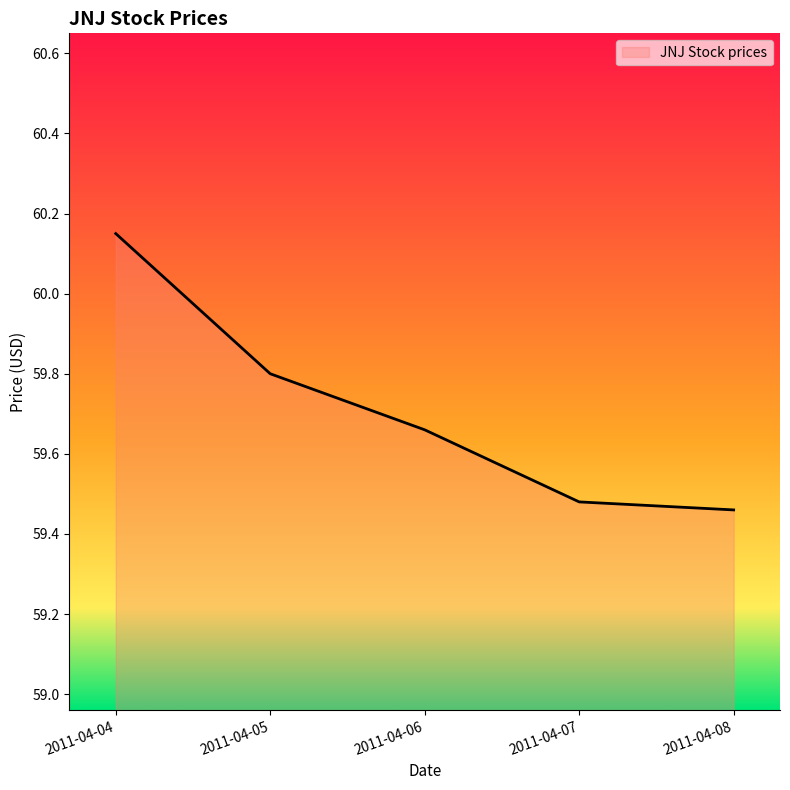

What is the change in value from 2011-04-05 to 2011-04-07?

-0.3